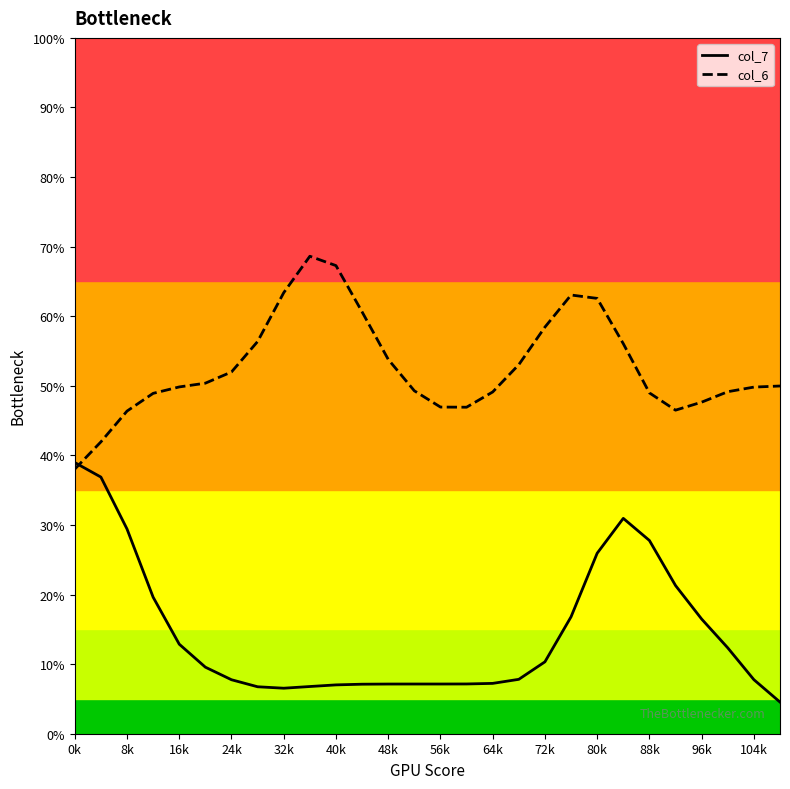

What are all the series names shown in the legend?

col_7, col_6